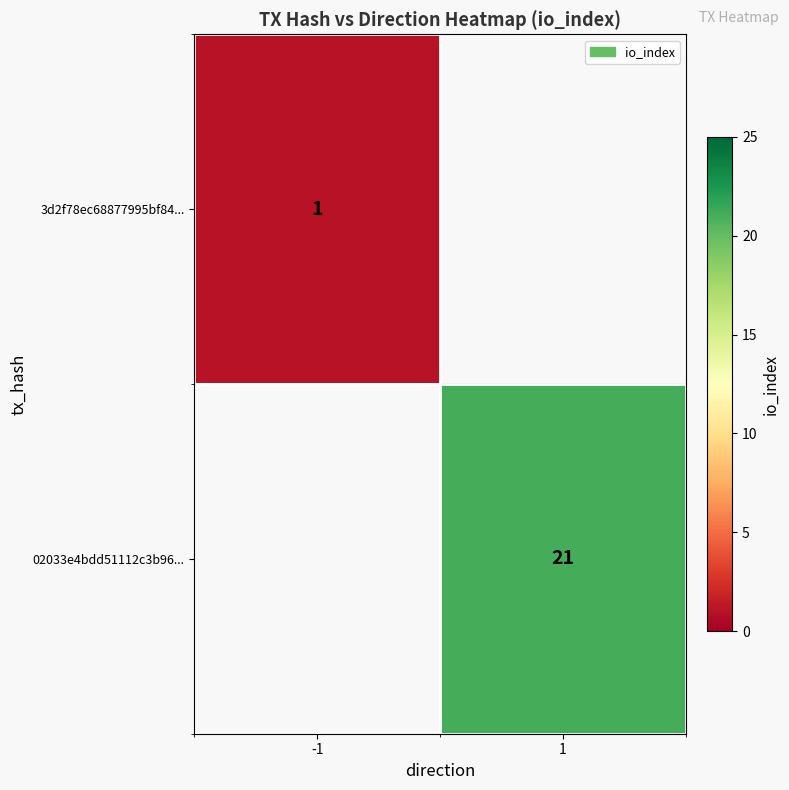

Which label corresponds to the smallest value in the chart?

-1